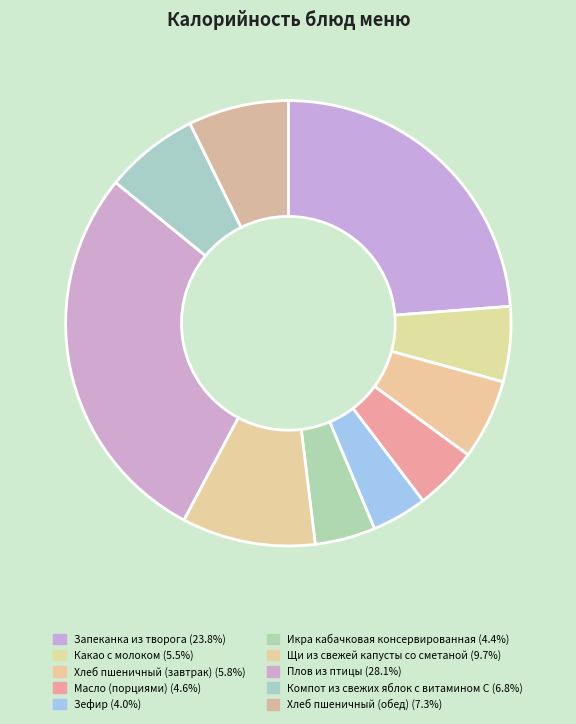

How many segments does this pie chart have?

10